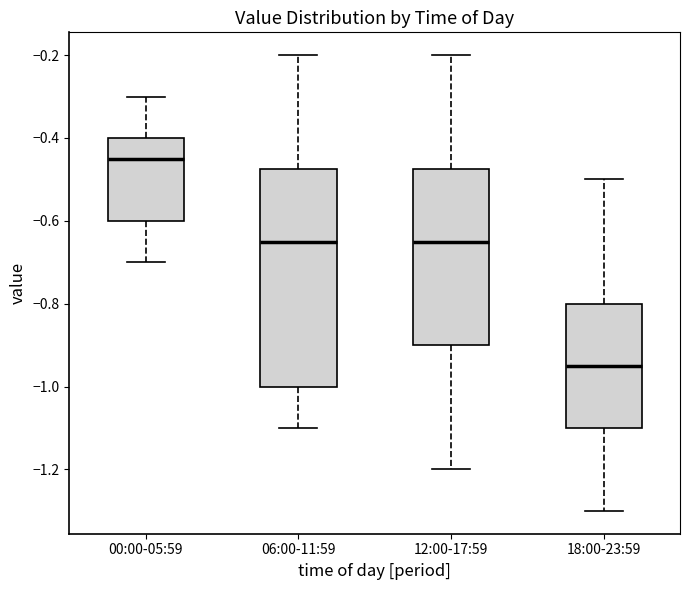

Reading left to right, transcribe this box plot: for each box, give where its median line is, the range the box spans, and where its two whiskers end, as read against the y-axis. The values are not printed on the chart, so give them approximately, as read against the axis.

00:00-05:59: median -0.44, box -0.60 to -0.40, whiskers -0.70 to -0.30
06:00-11:59: median -0.64, box -1.00 to -0.48, whiskers -1.10 to -0.20
12:00-17:59: median -0.64, box -0.90 to -0.48, whiskers -1.20 to -0.20
18:00-23:59: median -0.94, box -1.10 to -0.80, whiskers -1.30 to -0.50